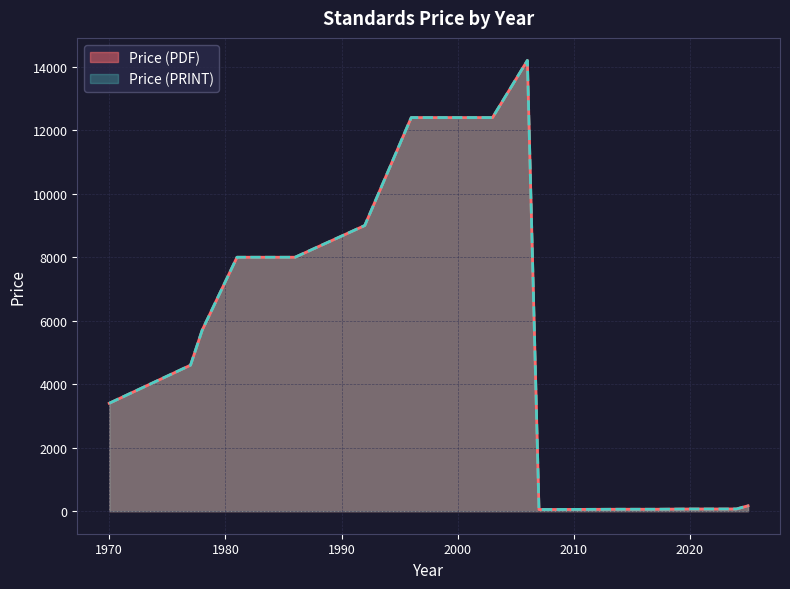

Is it true that Price (PDF) equals 69 at 2023?

True